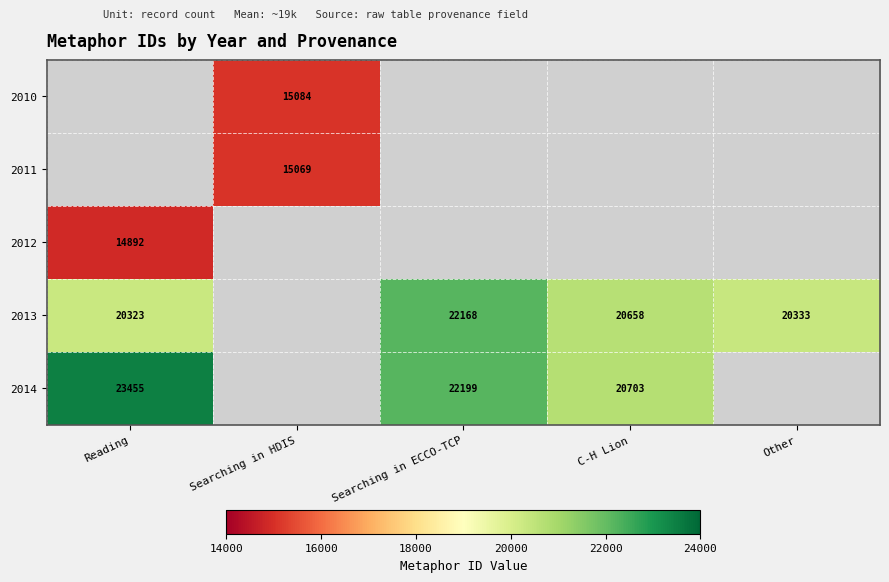

What is the sum of the 2013 values at Searching in ECCO-TCP and Reading?

42491